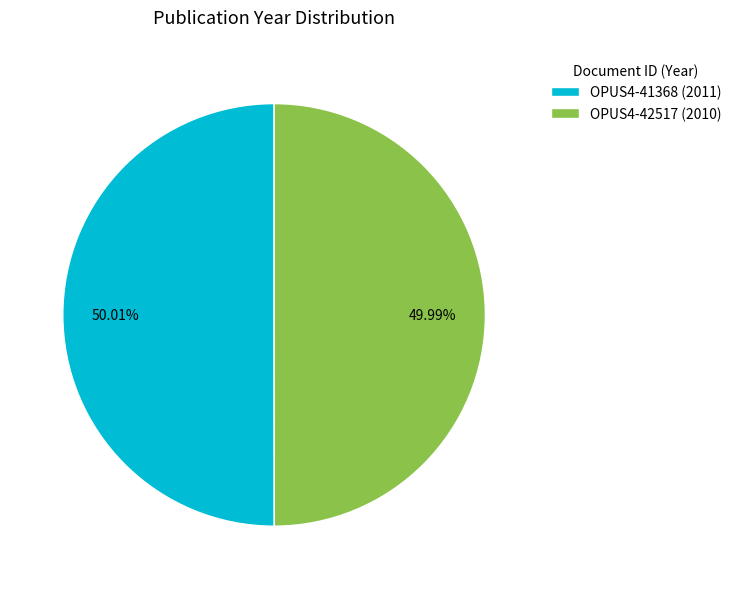

What percentage is the OPUS4-41368 slice, to the nearest percent?

50%